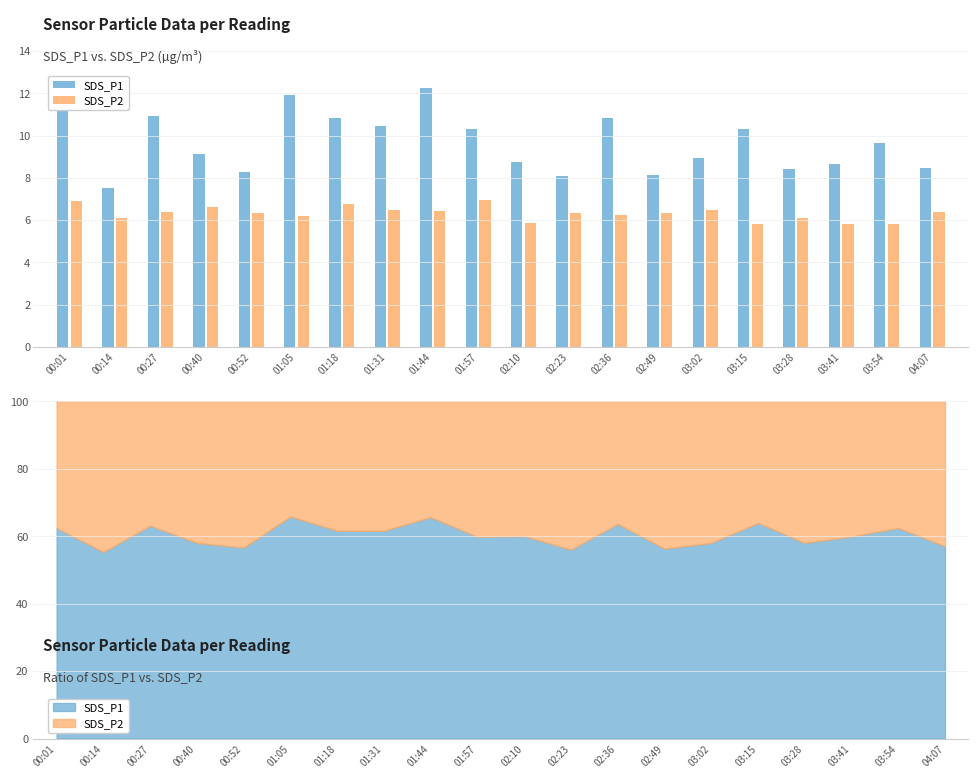

Reading right to left, extract all data points from this chart.

SDS_P1: 04:07=8.5	03:54=9.6	03:41=8.7	03:28=8.4	03:15=10.3	03:02=8.9	02:49=8.2	02:36=10.8	02:23=8.1	02:10=8.8	01:57=10.3	01:44=12.3	01:31=10.4	01:18=10.8	01:05=11.9	00:52=8.3	00:40=9.1	00:27=10.9	00:14=7.5	00:01=11.5
SDS_P2: 04:07=6.4	03:54=5.8	03:41=5.8	03:28=6.1	03:15=5.8	03:02=6.5	02:49=6.3	02:36=6.2	02:23=6.3	02:10=5.8	01:57=6.9	01:44=6.4	01:31=6.5	01:18=6.8	01:05=6.2	00:52=6.3	00:40=6.6	00:27=6.4	00:14=6.1	00:01=6.9